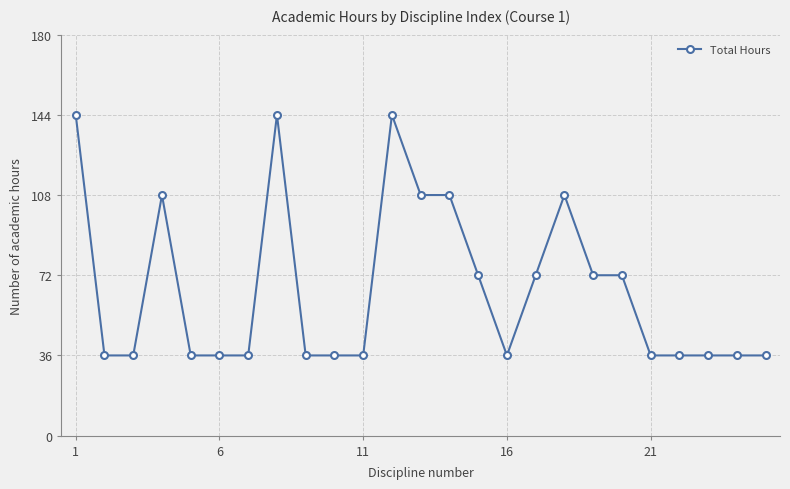

Reading left to right, extract all data points from this chart.

144	36	36	108	36	36	36	144	36	36	36	144	108	108	72	36	72	108	72	72	36	36	36	36	36